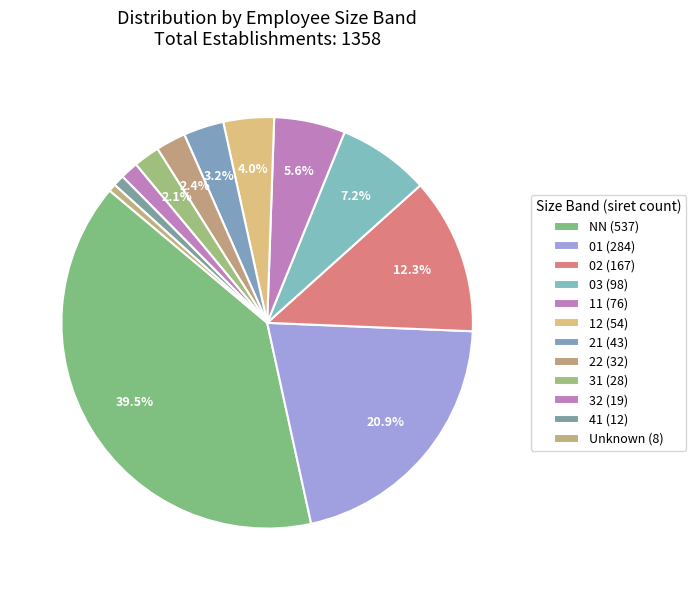

Which slice is the largest?

NN